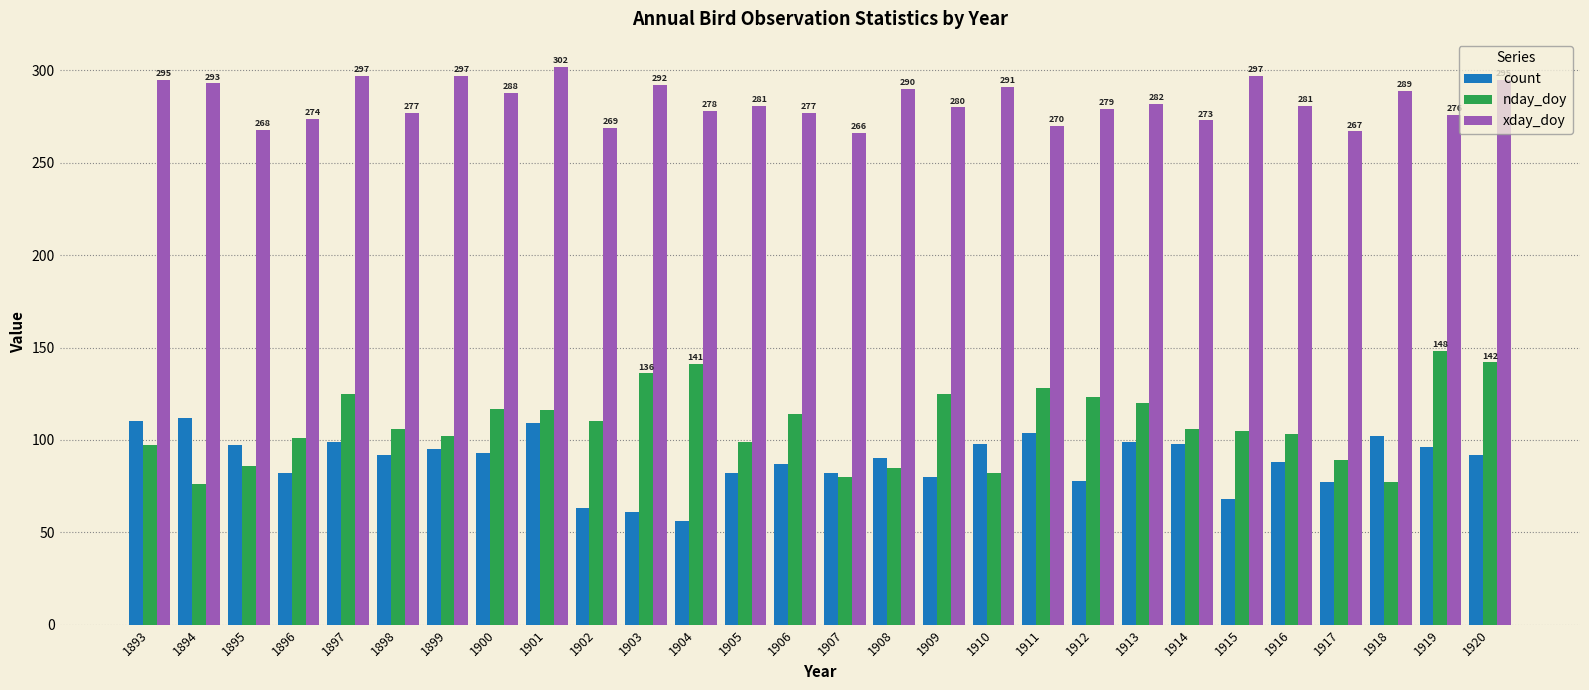

Is it true that nday_doy equals 87 at 1904?

False